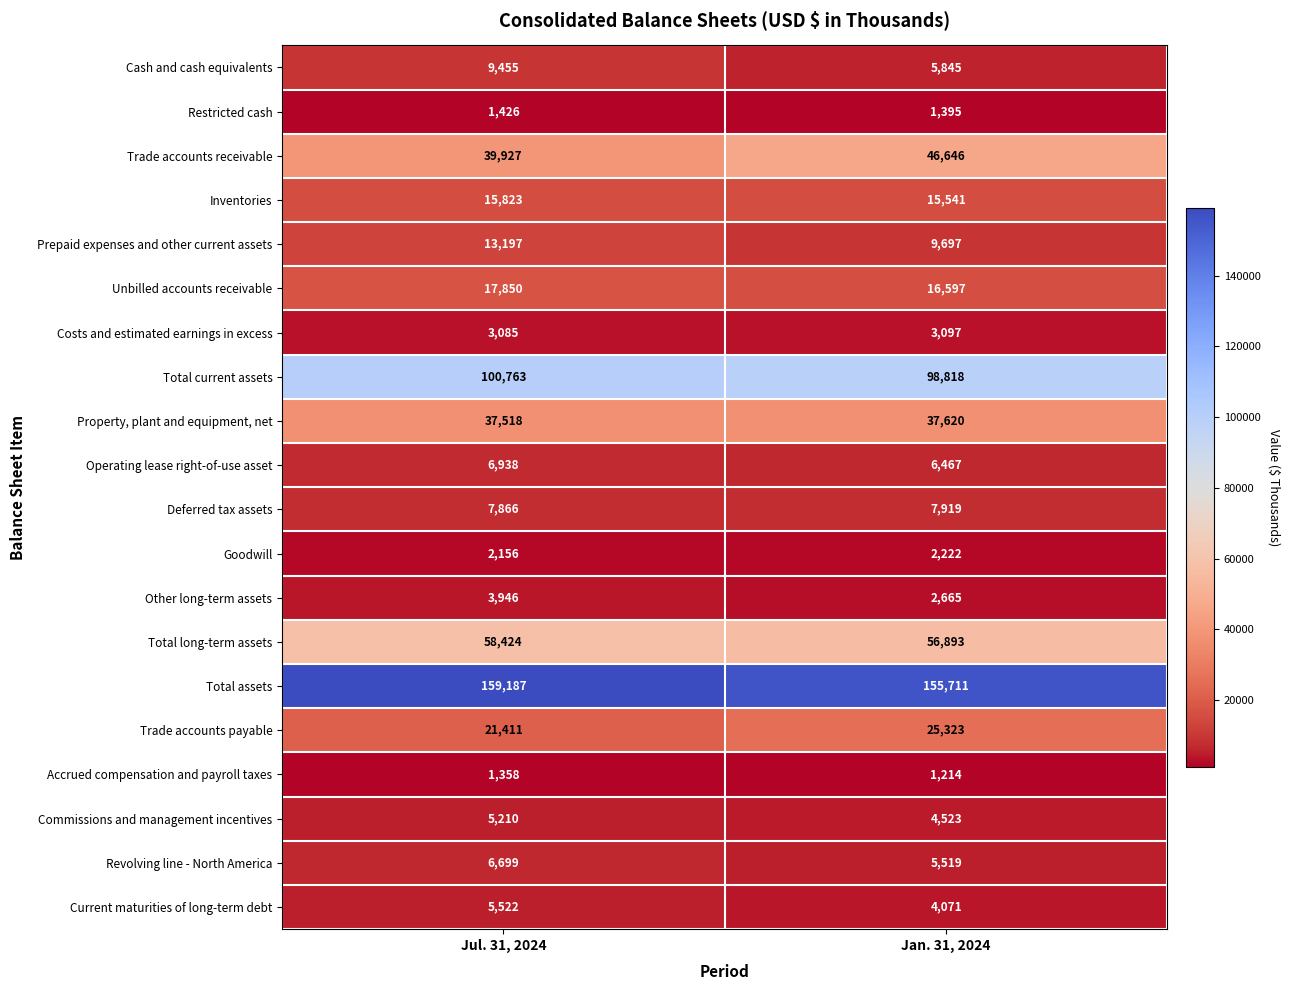

What value does the Accrued compensation and payroll taxes series have at Jul. 31, 2024?

1358